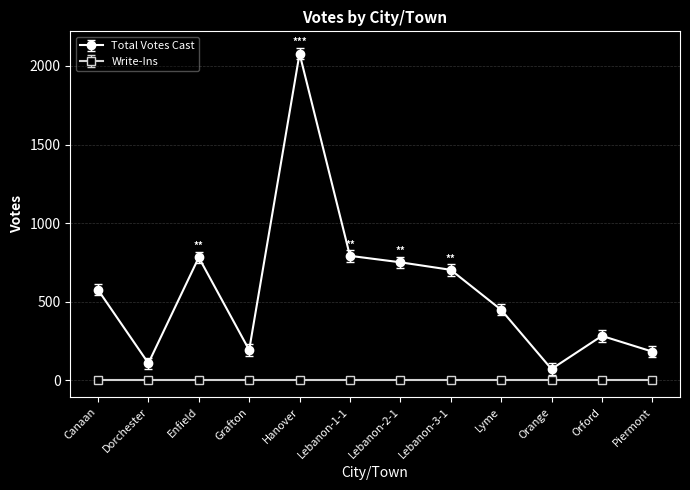

What is the label of the 7th point from the right?

Lebanon-1-1